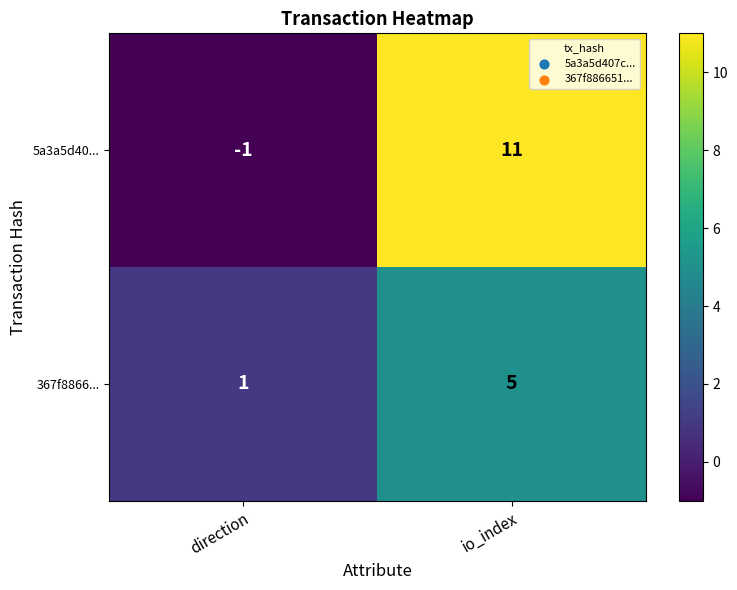

Rank the series by their maximum value, from highest to lowest.

5a3a5d40..., 367f8866...